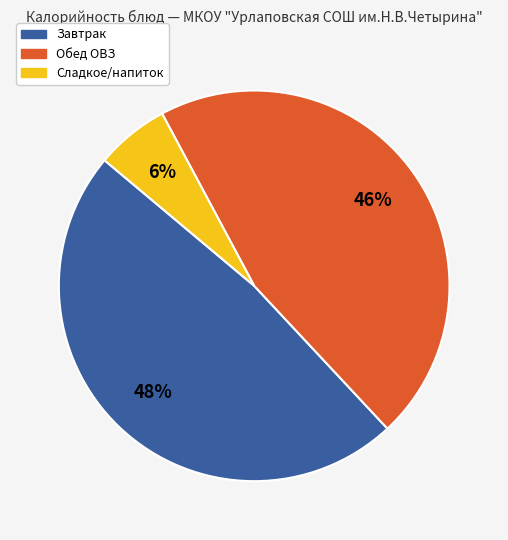

To the nearest percent, what is the average slice percentage?

33%